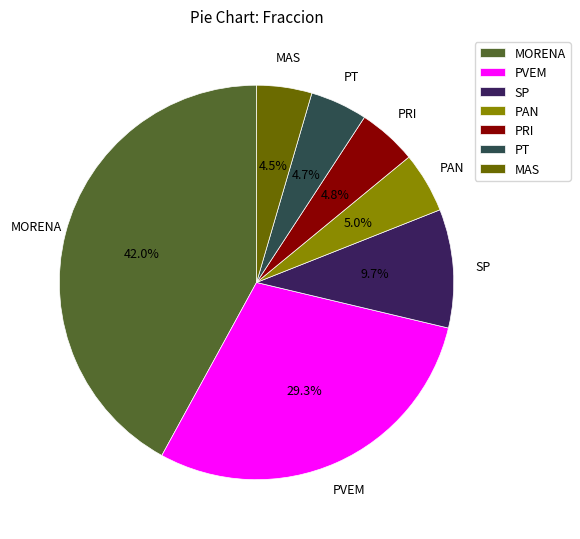

To the nearest percent, what portion does PVEM represent?

29%